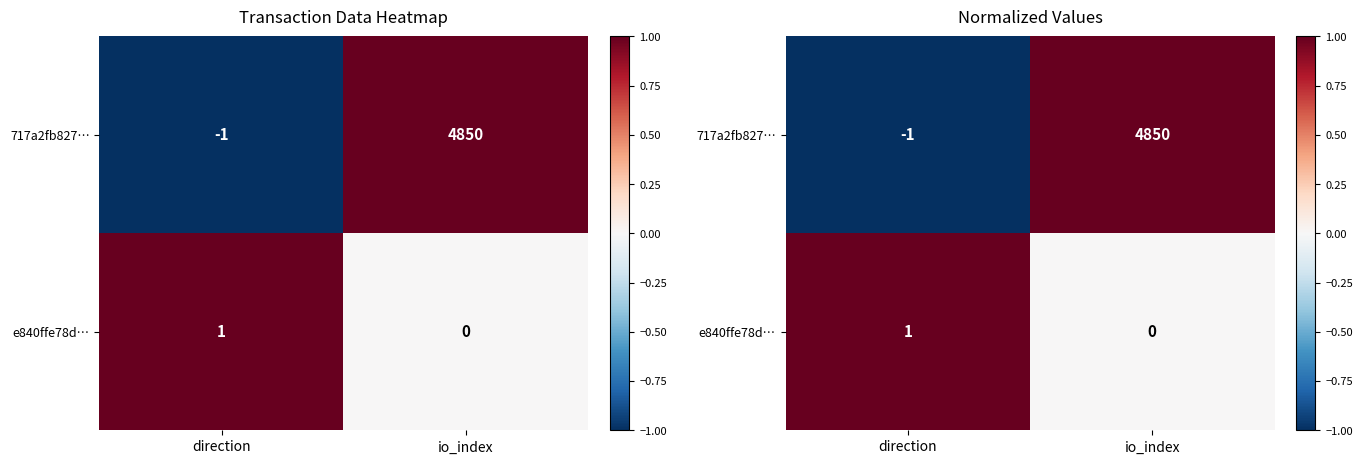

At which category does the chart reach its minimum across all series?

direction